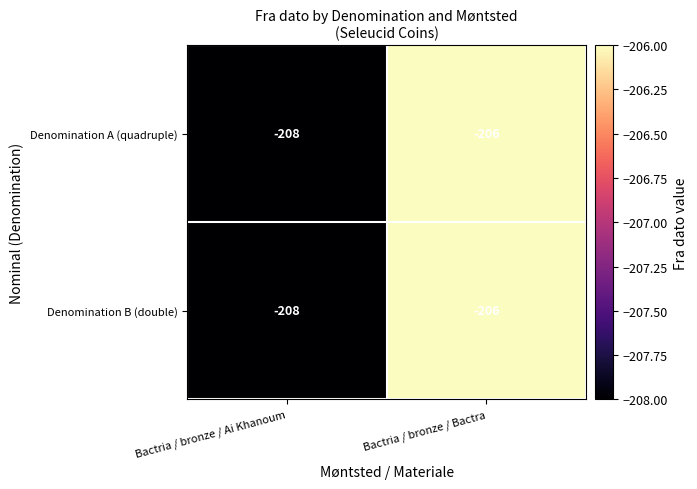

Reading right to left, list all the values displayed in this chart.

Denomination A (quadruple): Bactria / bronze / Bactra=-206	Bactria / bronze / Ai Khanoum=-208
Denomination B (double): Bactria / bronze / Bactra=-206	Bactria / bronze / Ai Khanoum=-208